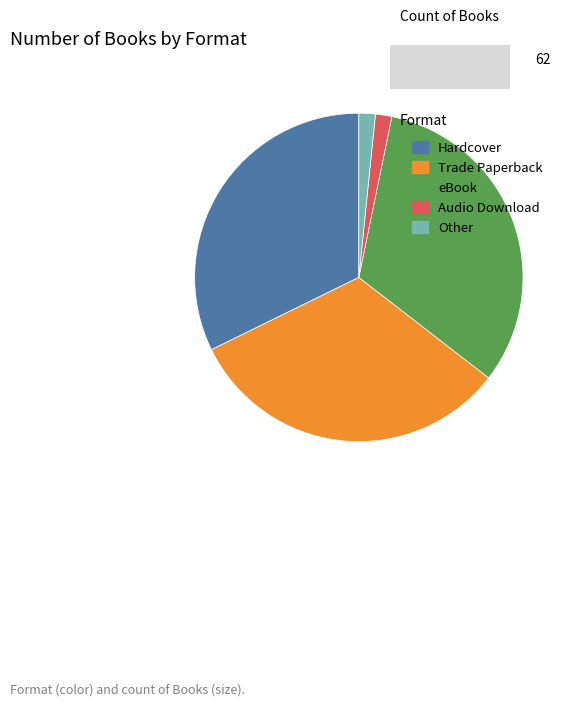

The Other slice represents 7% of the pie. True or false?

False